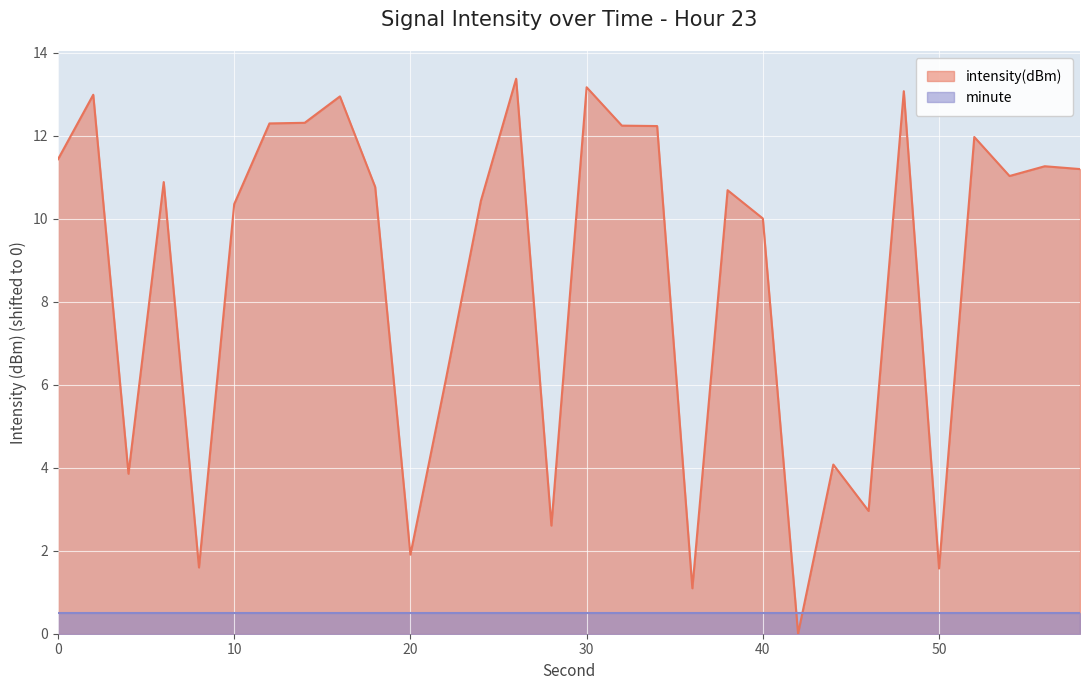

Approximately how many times larger is the value at 50 compared to 10?

0.2